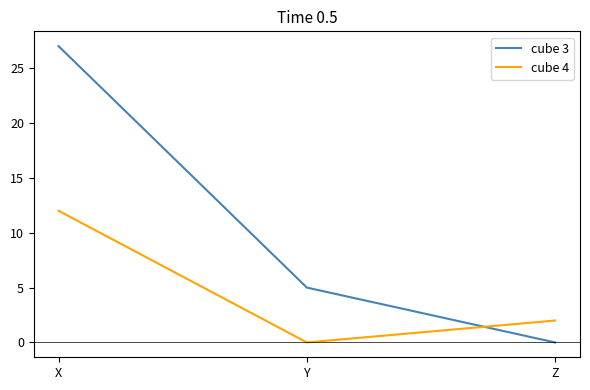

What is the difference between the maximum and minimum values in the cube 4 series?

12